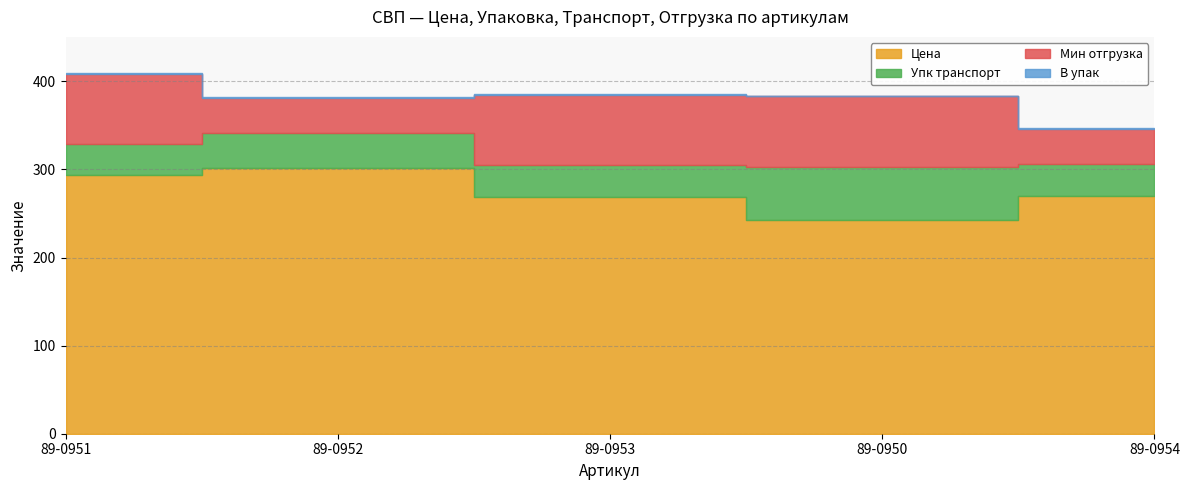

What position from the right is 89-0954?

1